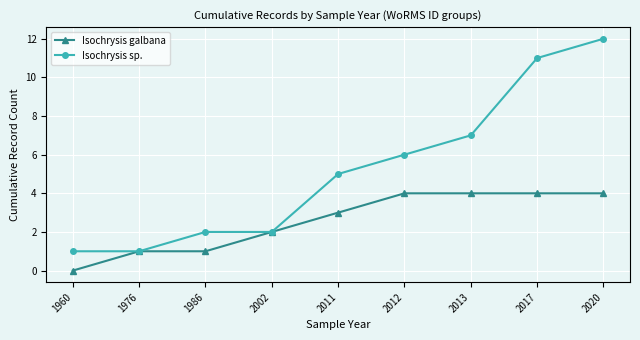

True or false: Isochrysis galbana has a value of 4 at 2017.

True